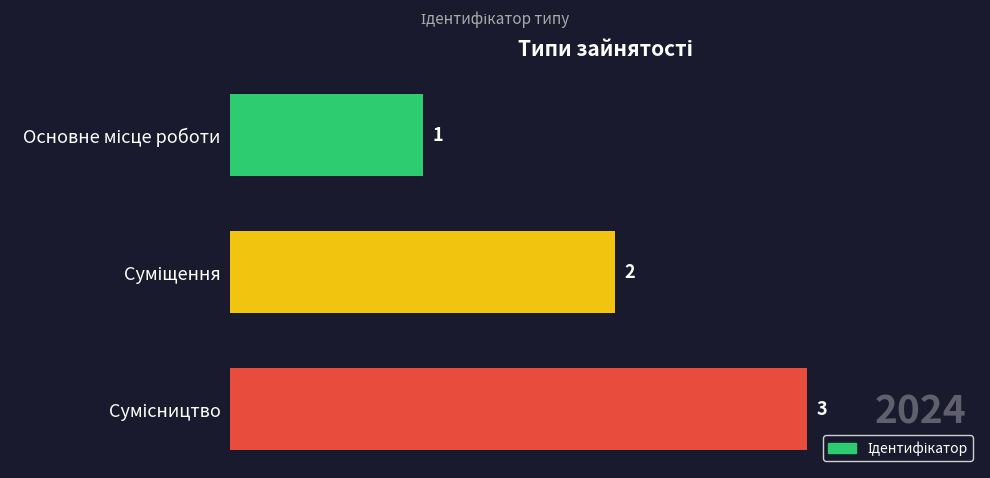

How many values are between 1 and 3?

3